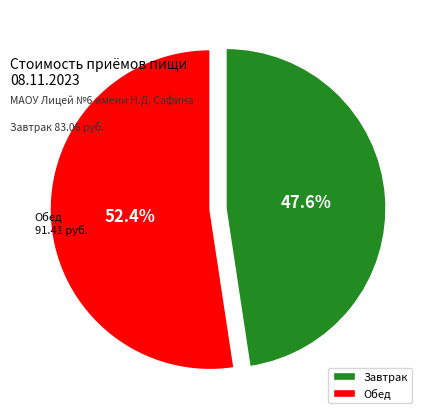

Approximately how many times larger is the value at Завтрак compared to Обед?

0.9